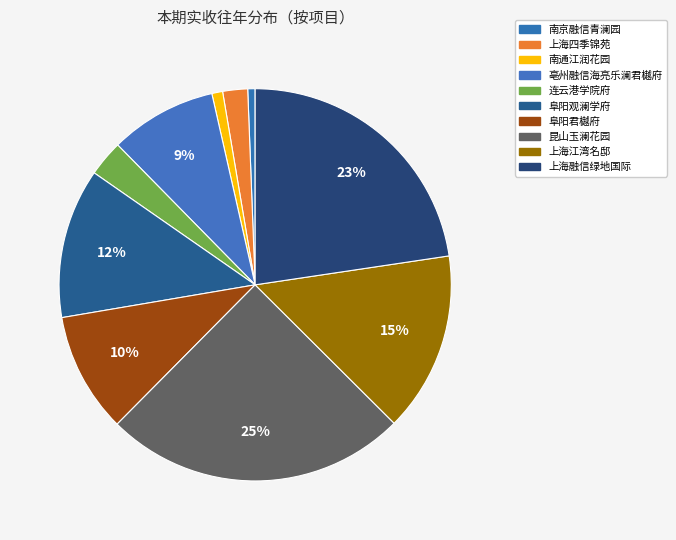

Count the number of slices in the pie.

10